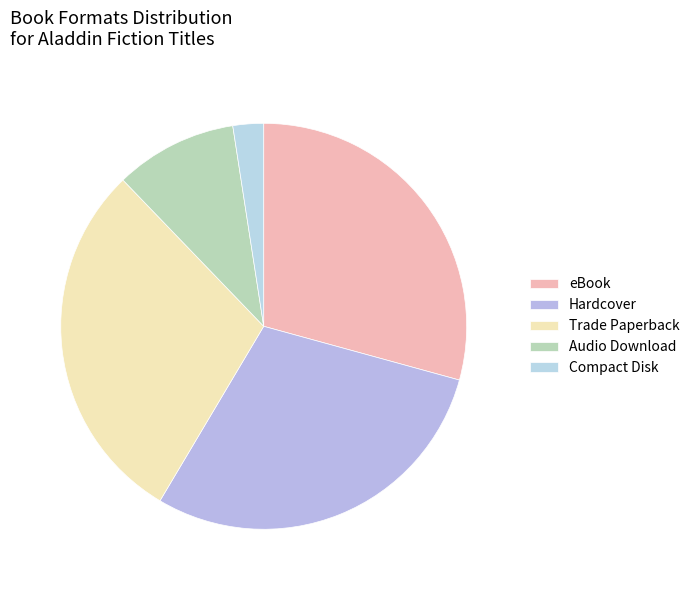

To the nearest percent, what is the difference between the Compact Disk and Hardcover slice percentages?

27%